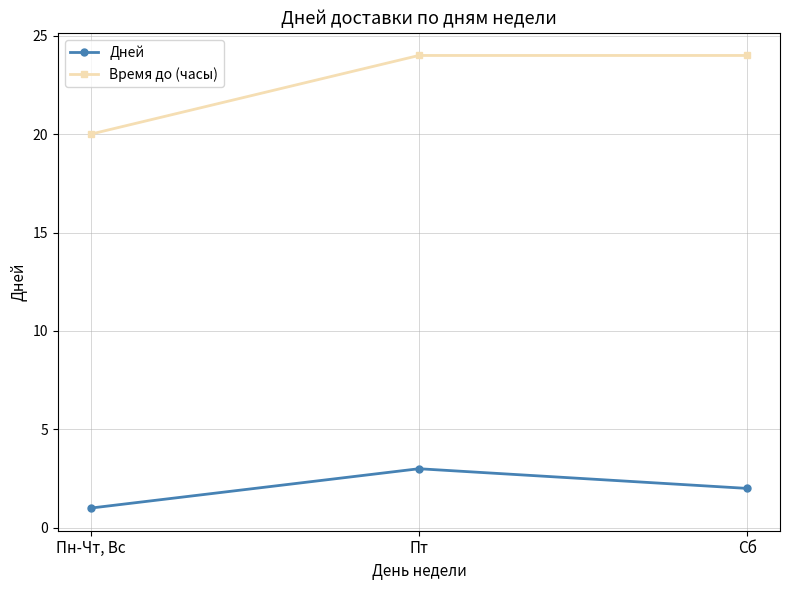

Which series has the largest range (max minus min)?

Время до (часы)